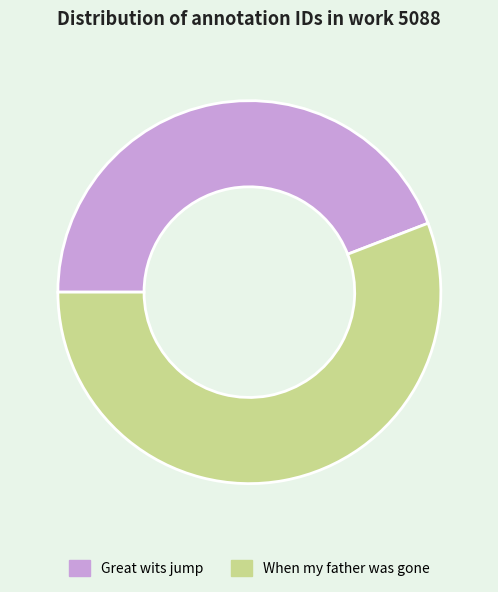

Is the sum of Great wits jump and When my father was gone greater than half?

Yes